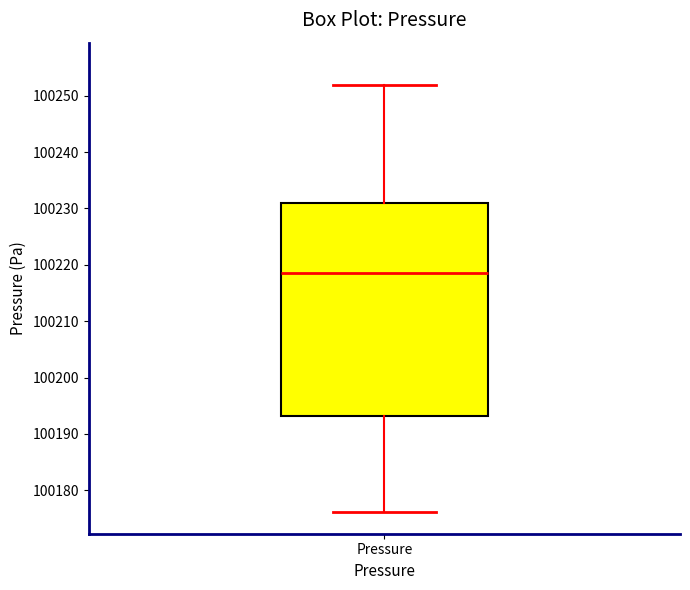

Read this box plot against the y-axis: the position of the median line, the range covered by the box, and the ends of both whiskers. The values are not printed on the chart, so give them approximately, as read against the axis.

median 100219, box 100193 to 100231, whiskers 100176 to 100252